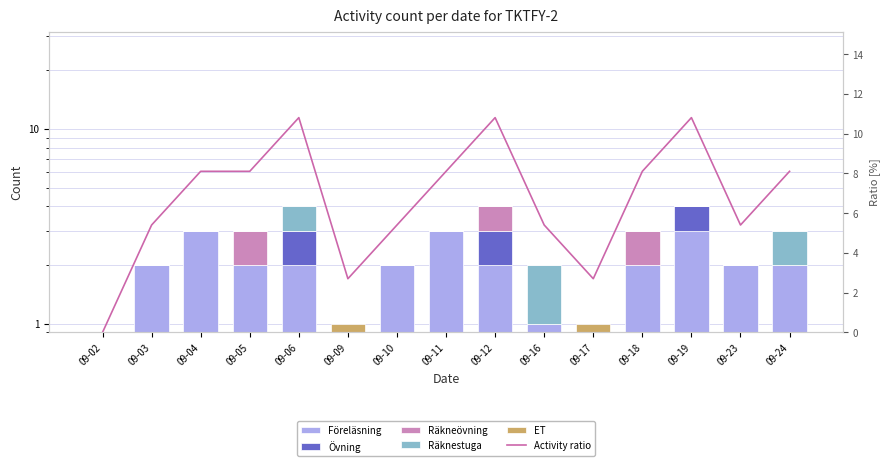

Count the number of data series in this chart.

6